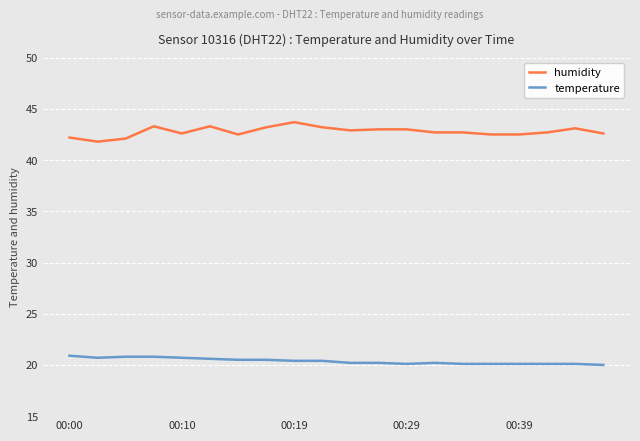

True or false: temperature and humidity cross at least once.

False